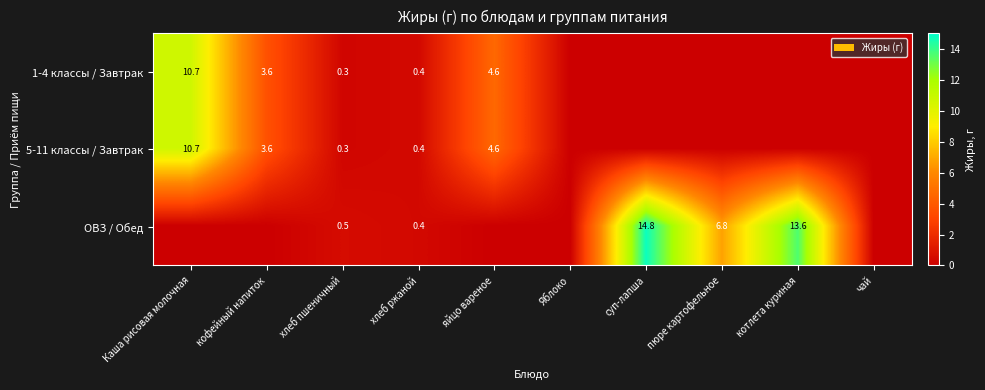

The value of ОВЗ / Обед at пюре картофельное is 6.8. True or false?

True